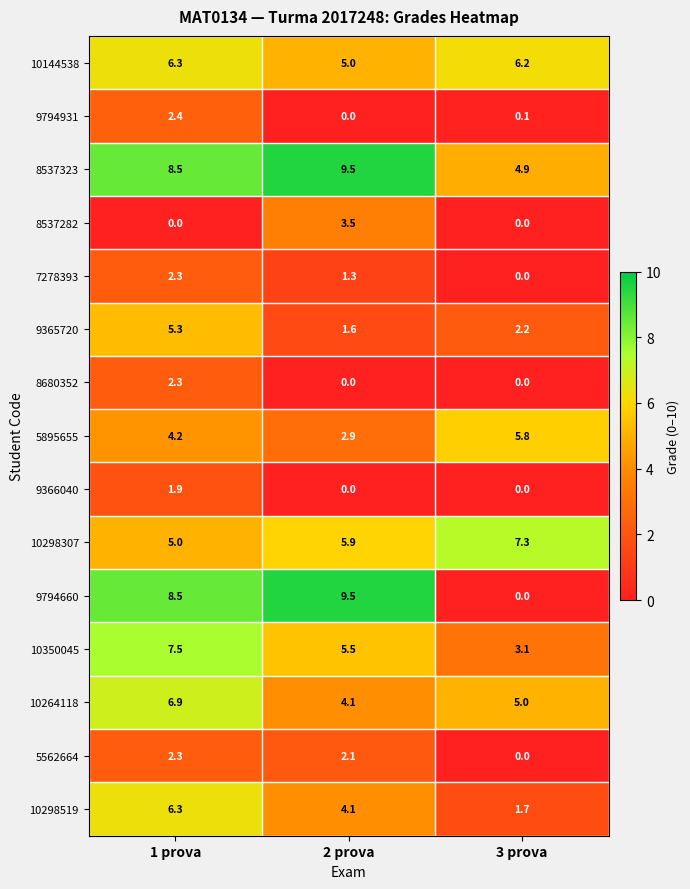

At which label is 9794660 closest to 4?

3 prova